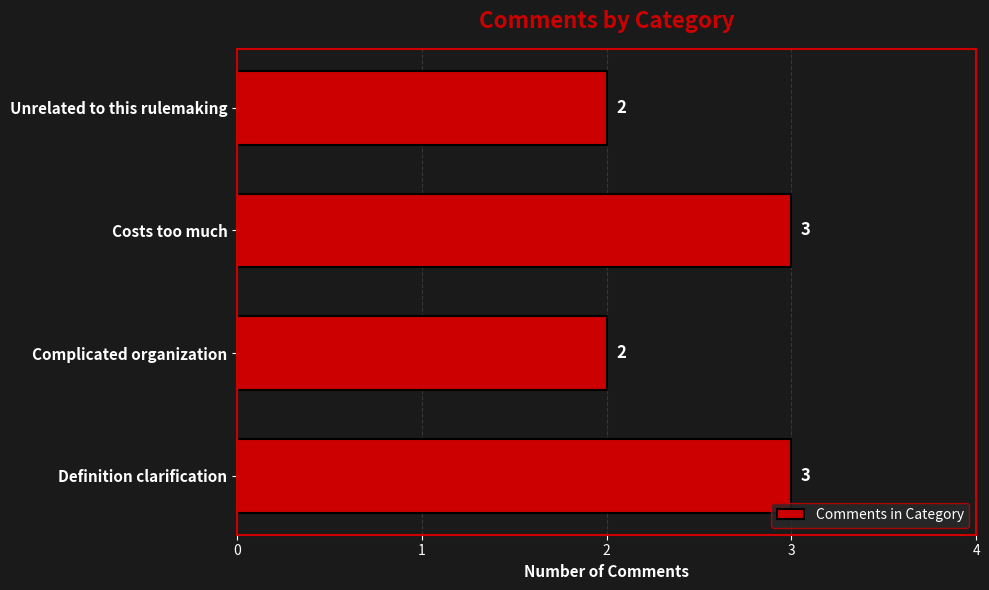

What is the maximum value shown in the chart?

3